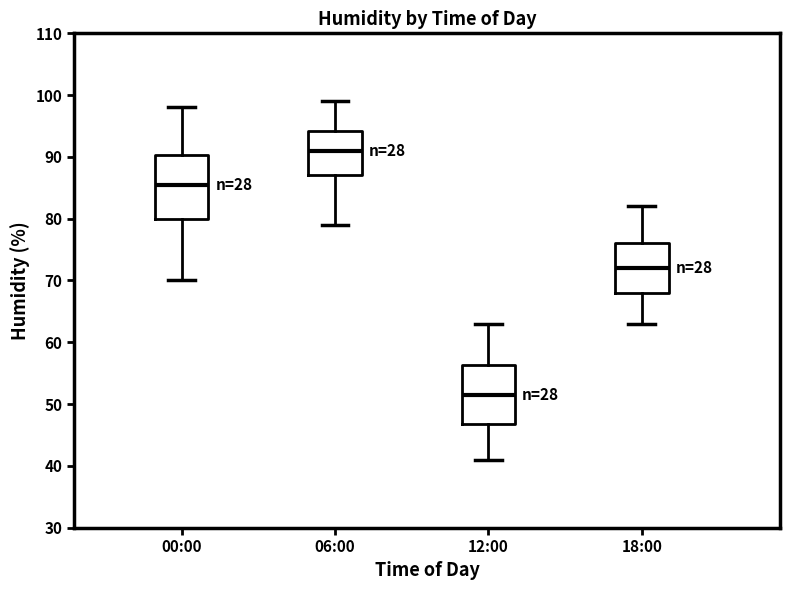

Reading left to right, transcribe this box plot: for each box, give where its median line is, the range the box spans, and where its two whiskers end, as read against the y-axis. The values are not printed on the chart, so give them approximately, as read against the axis.

00:00: median 86, box 80 to 90, whiskers 70 to 98
06:00: median 91, box 87 to 94, whiskers 79 to 99
12:00: median 52, box 47 to 56, whiskers 41 to 63
18:00: median 72, box 68 to 76, whiskers 63 to 82